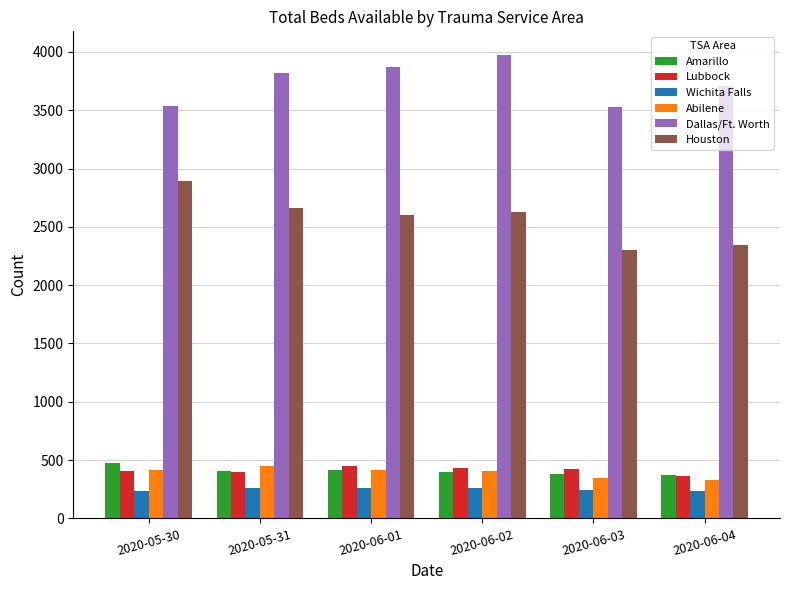

The value of Lubbock at 2020-05-30 is 408. True or false?

True